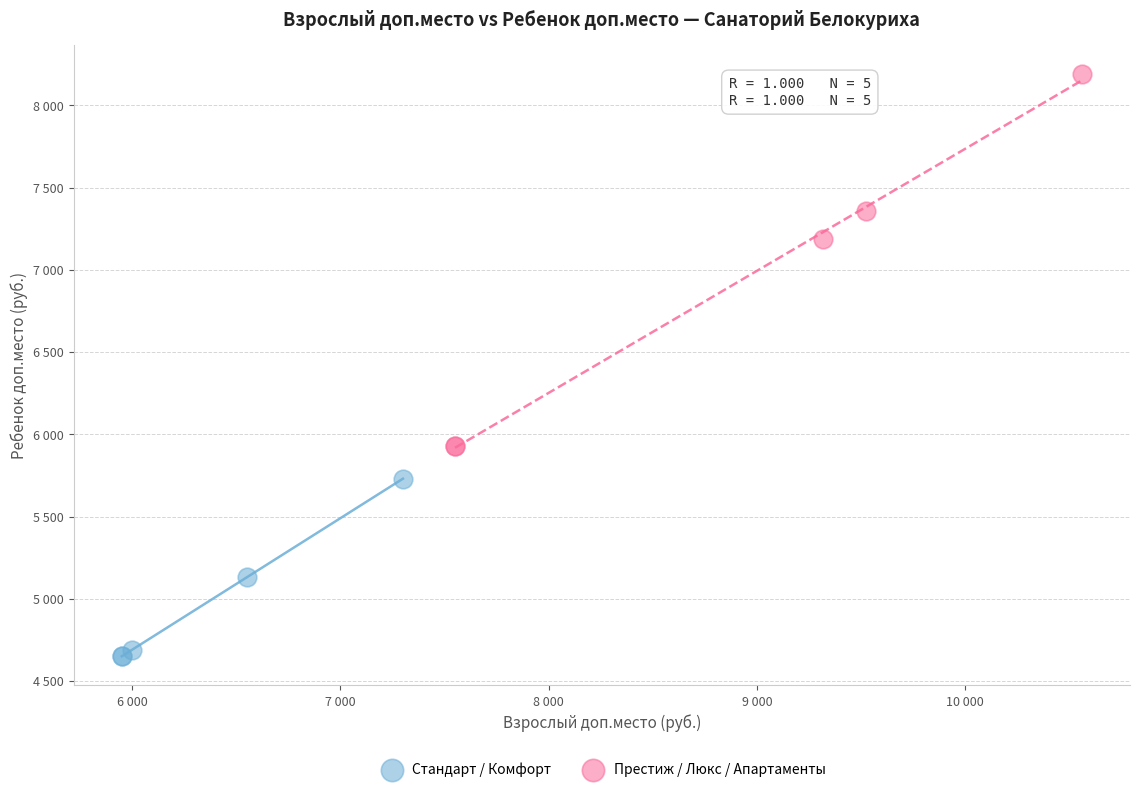

Which series has the widest spread of Y values?

Престиж / Люкс / Апартаменты